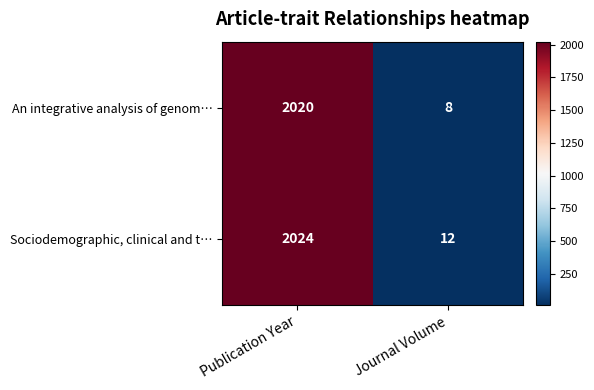

What is the sum of all Sociodemographic, clinical and t… values?

2036